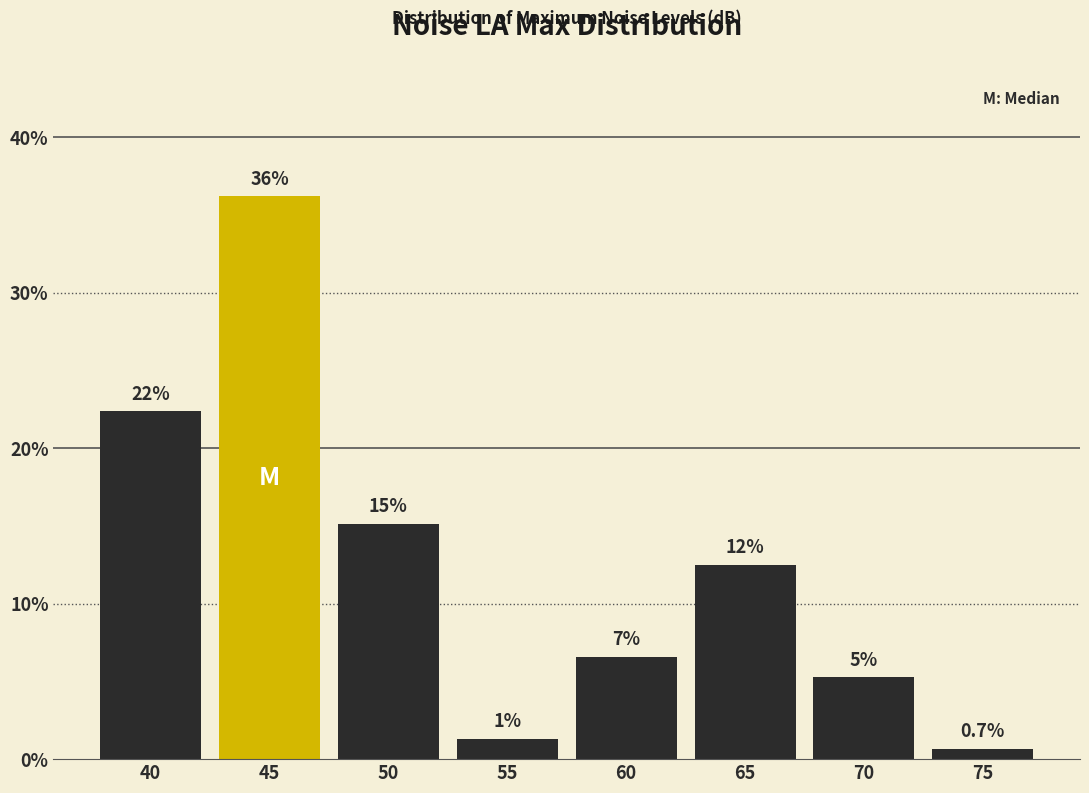

Does the chart contain any negative values?

No